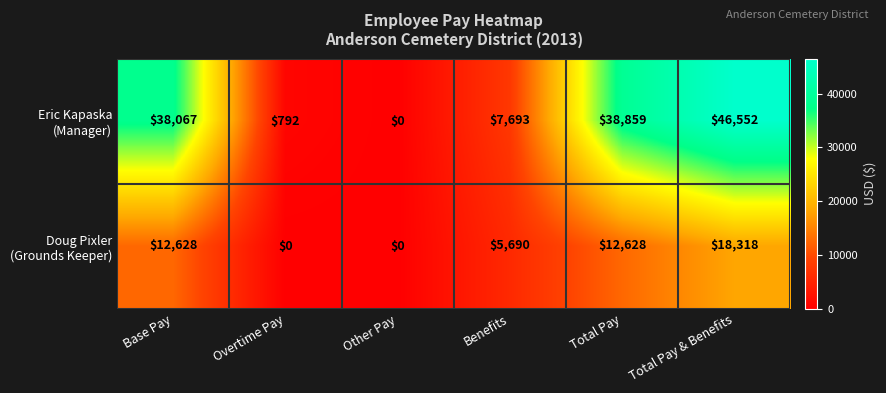

At how many categories does at least one series exceed 30491?

3